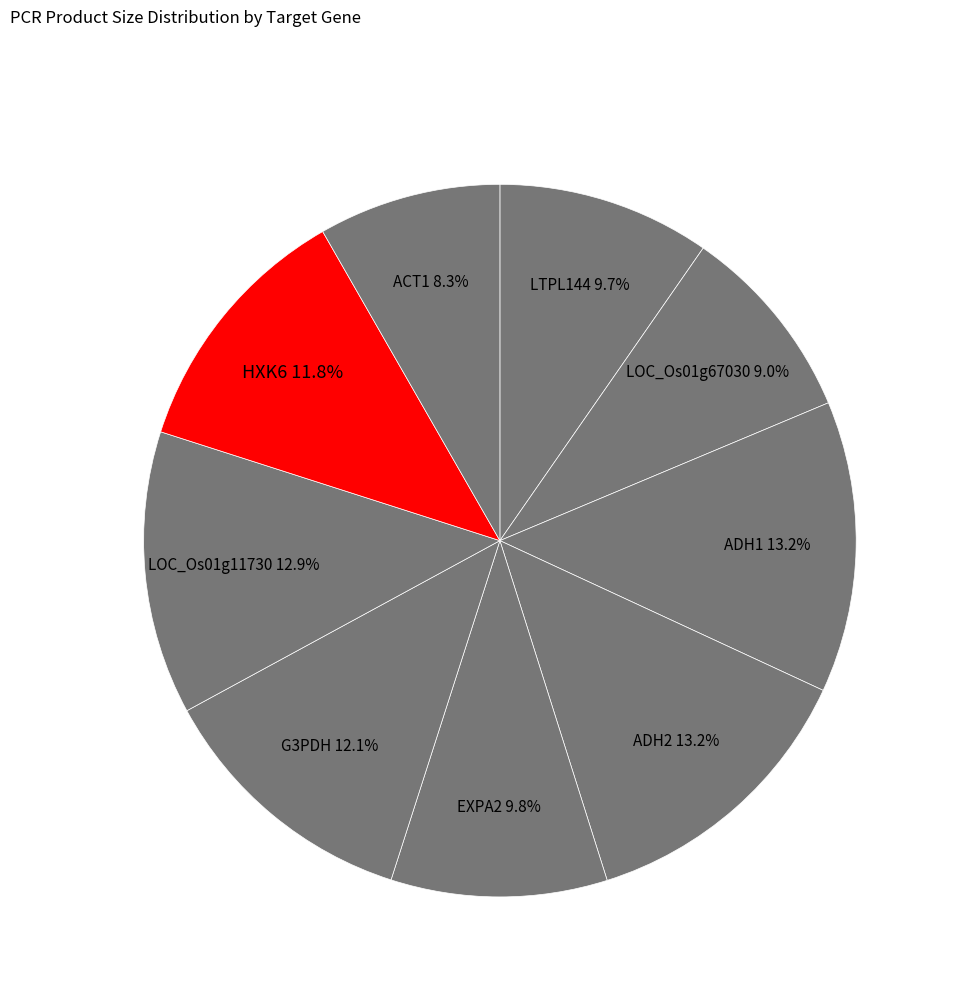

Count the number of slices in the pie.

9